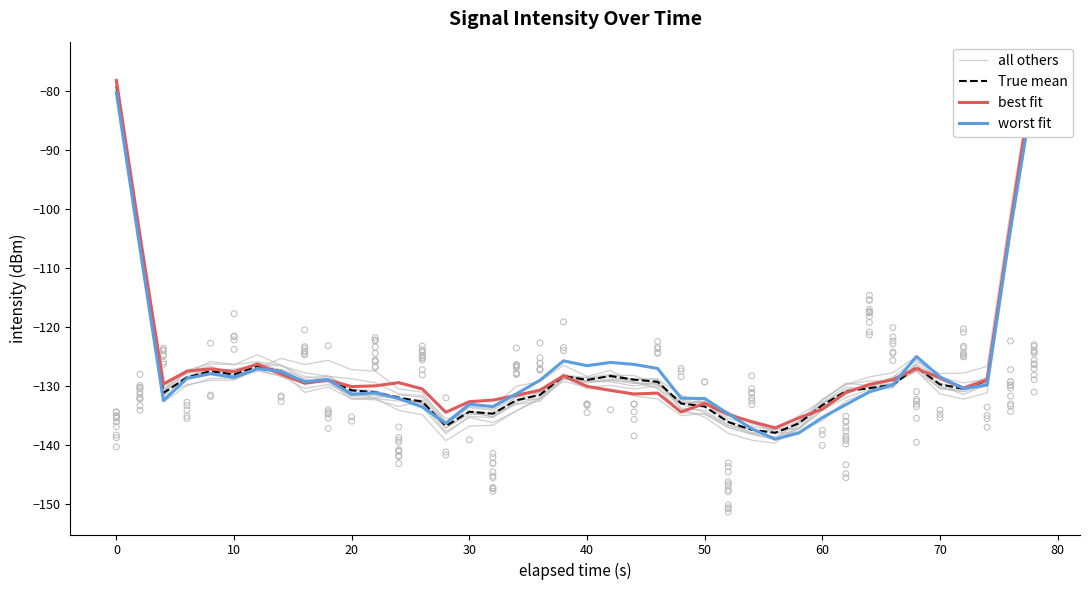

Which series has the largest total across all categories?

best fit